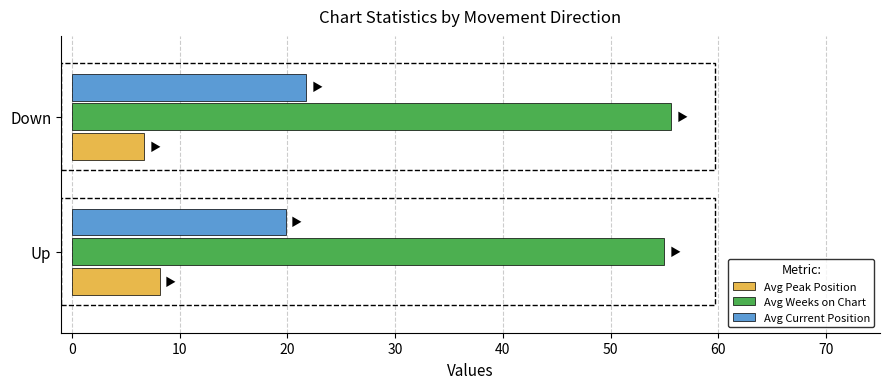

What are all the series names shown in the legend?

Avg Peak Position, Avg Weeks on Chart, Avg Current Position